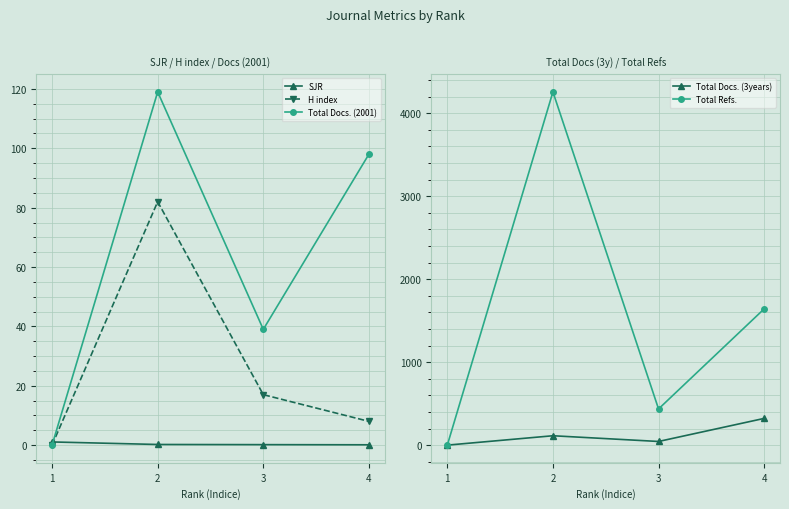

Is this an area chart (filled region under the line)?

No